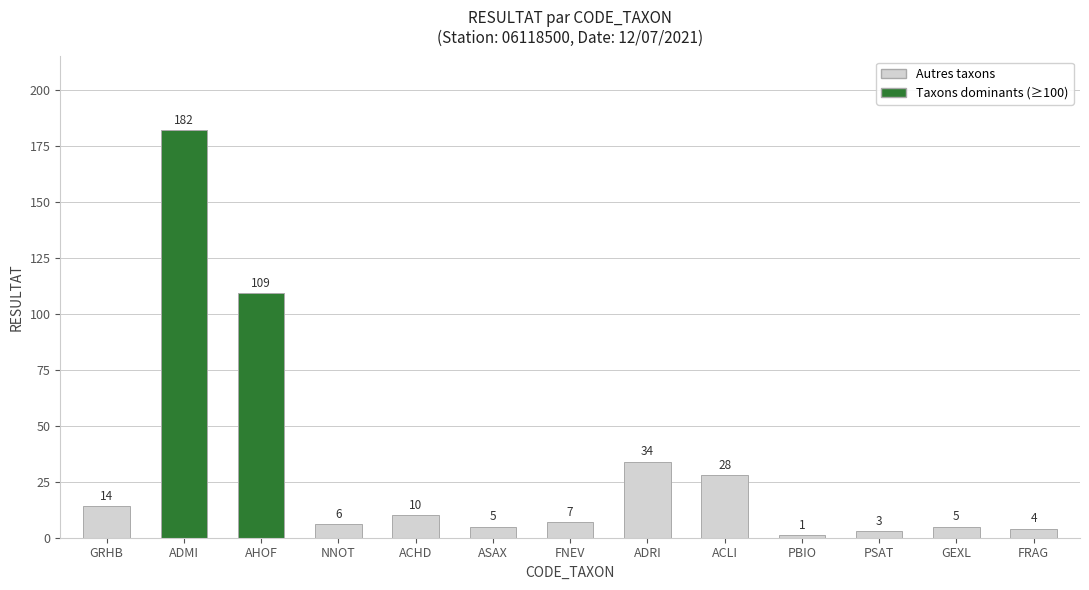

What position from the left is GRHB?

1